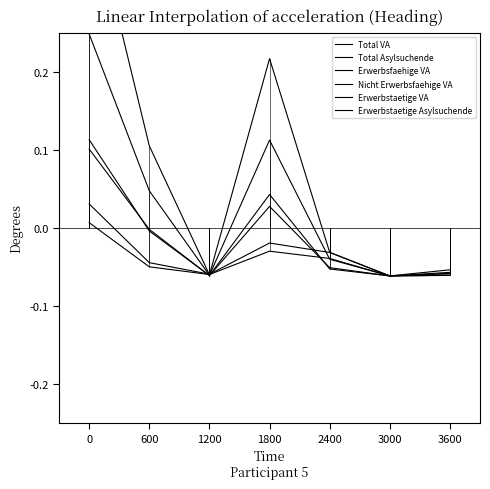

How many values in Erwerbsfaehige VA are above zero?

3